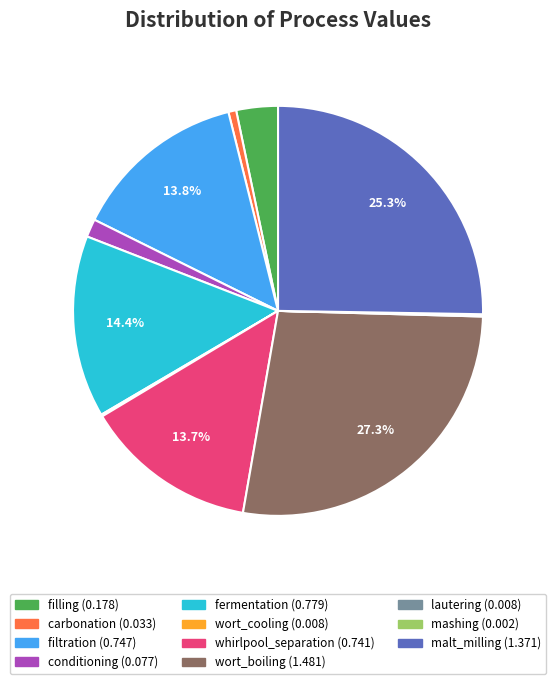

Is there a majority slice in this chart?

No